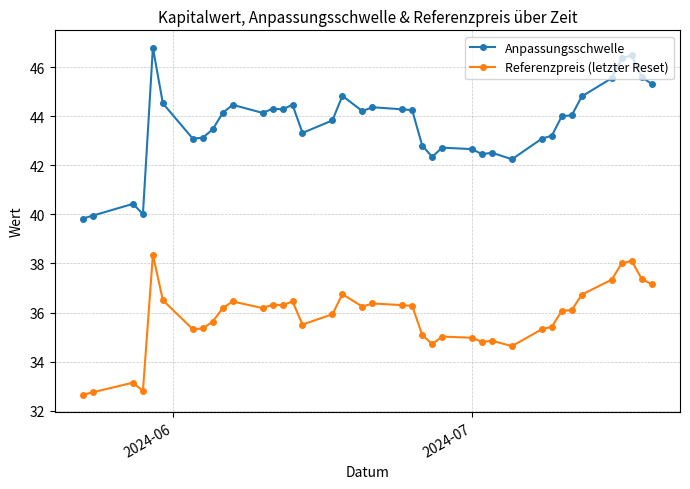

What is the sum of all Anpassungsschwelle values?

1702.4